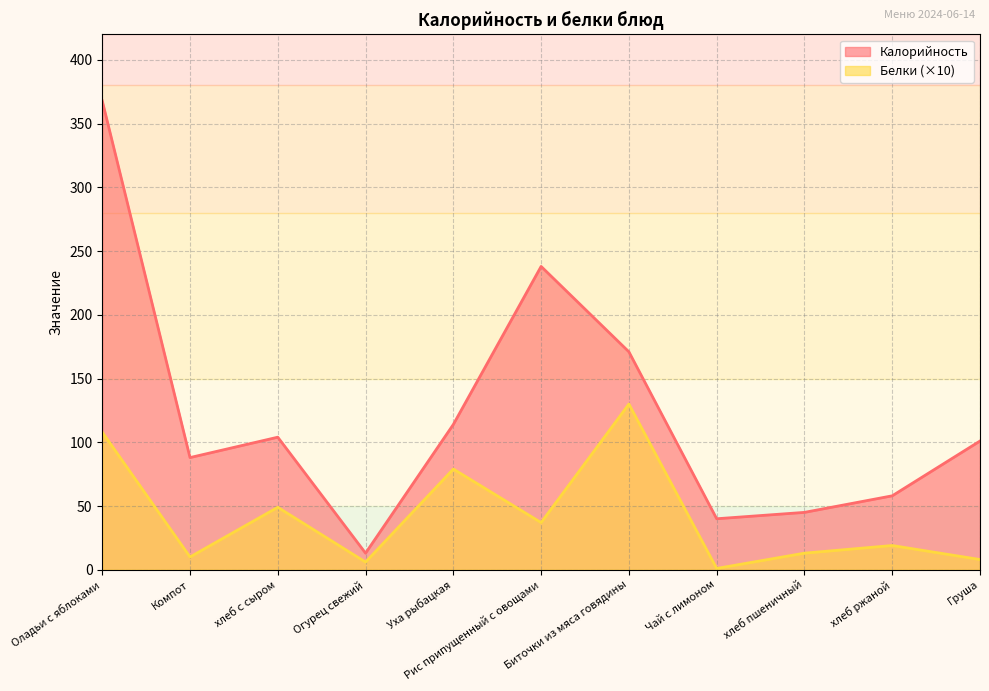

Which series has the largest range (max minus min)?

Калорийность